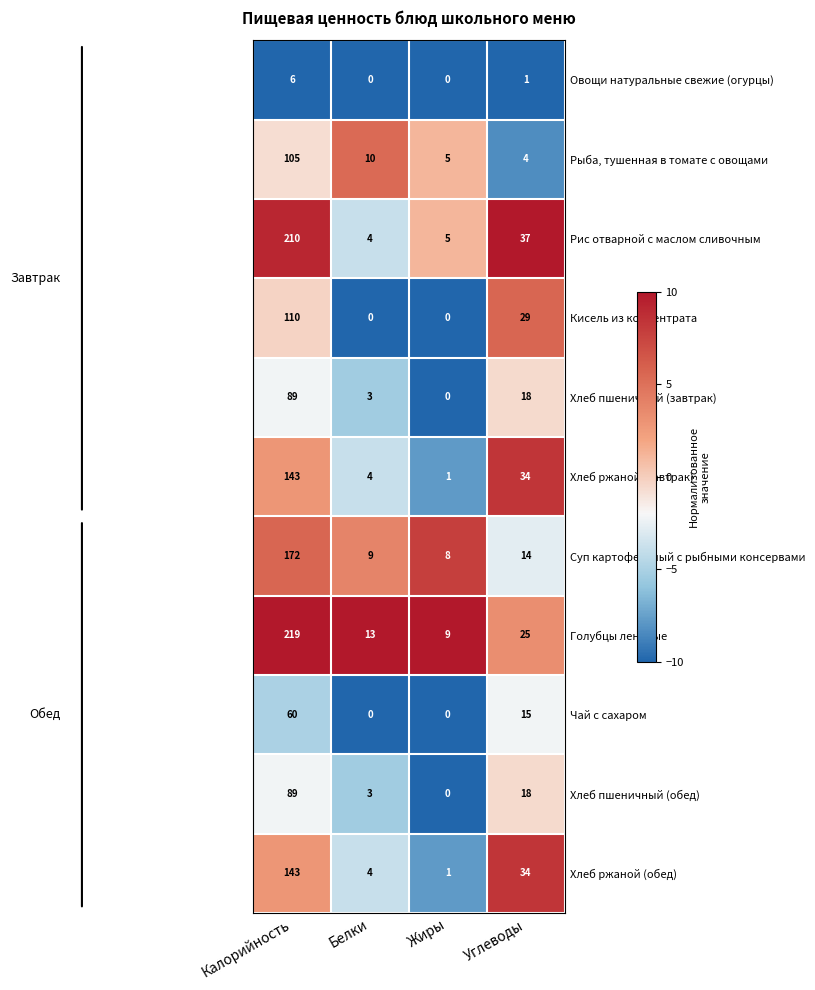

Count the number of data series in this chart.

11